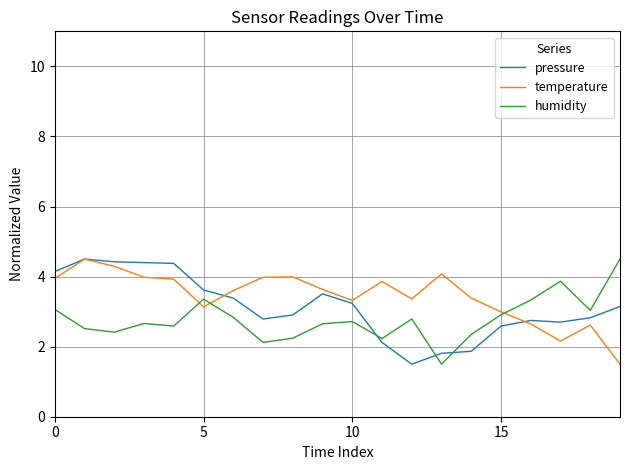

What is the greatest value displayed?

4.5